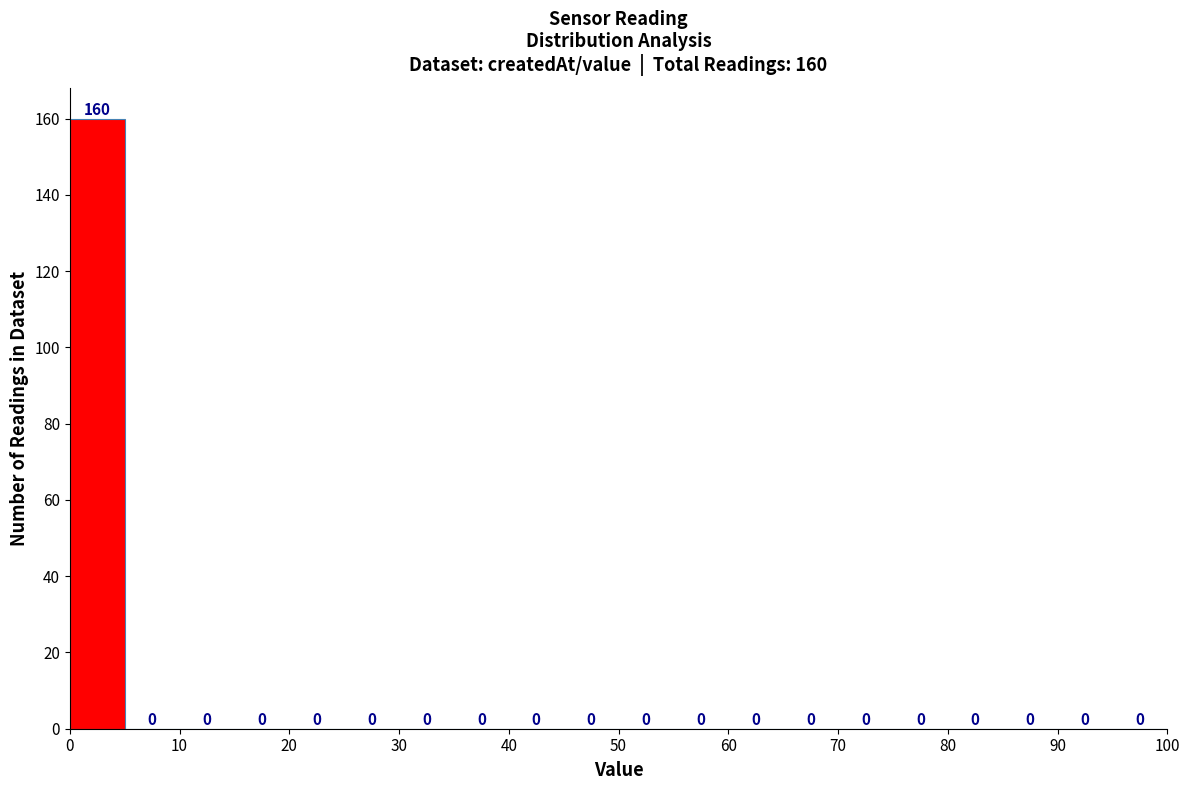

Which range on the x-axis has the tallest bar?

0 to 5